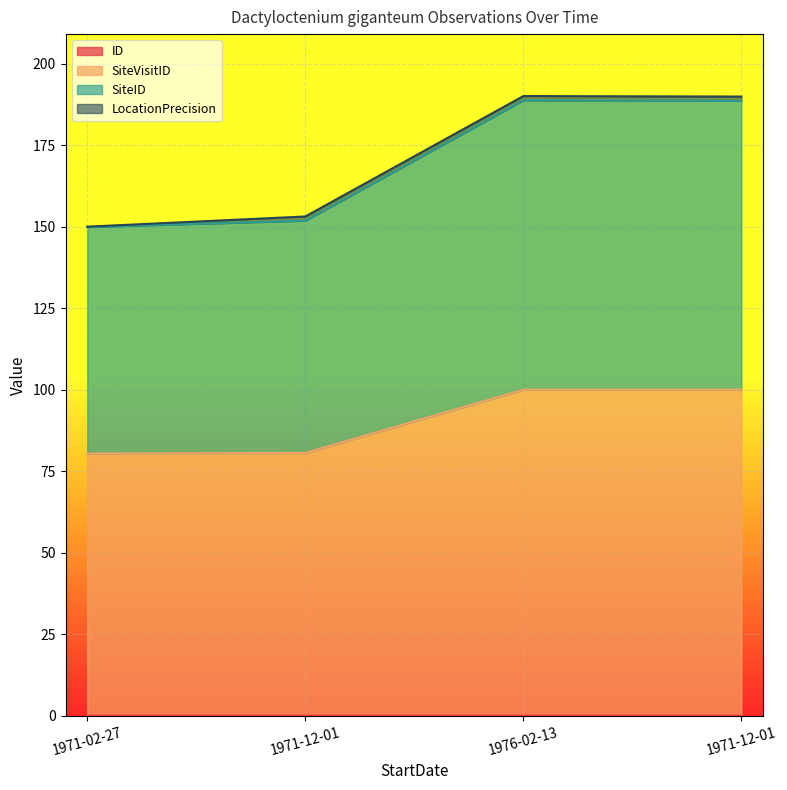

How many lines are shown in the chart?

4